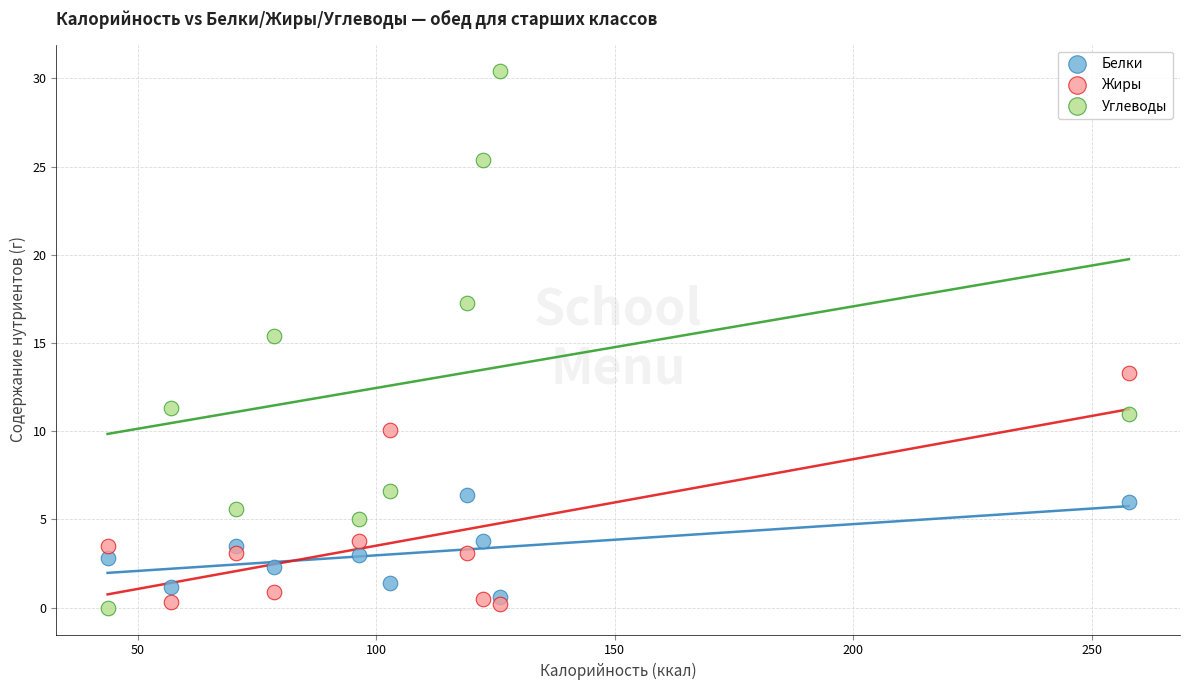

Across all series, what Y value is closest to 15?

15.4